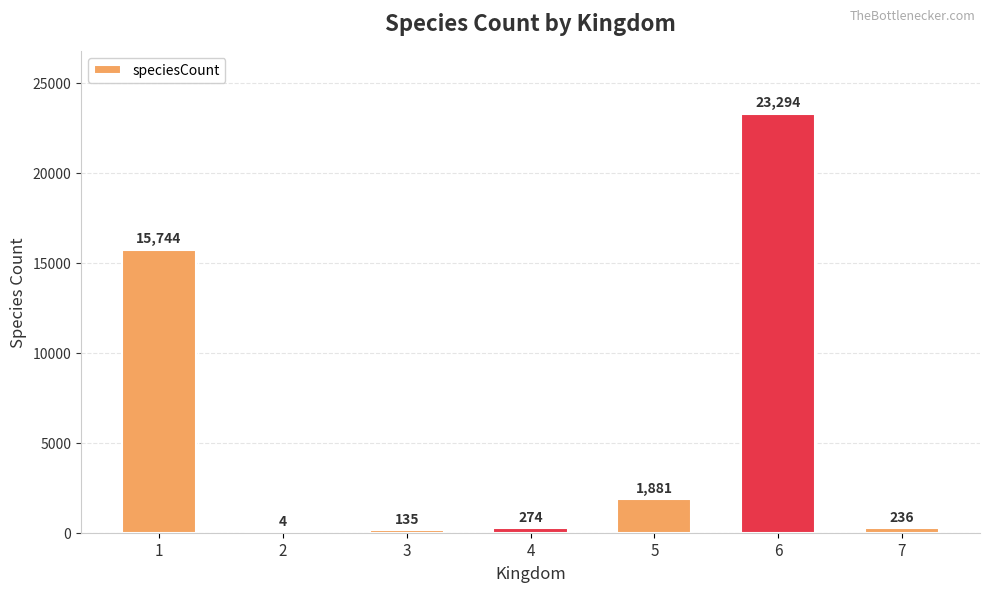

Reading right to left, extract all data points from this chart.

7=236	6=23294	5=1881	4=274	3=135	2=4	1=15744